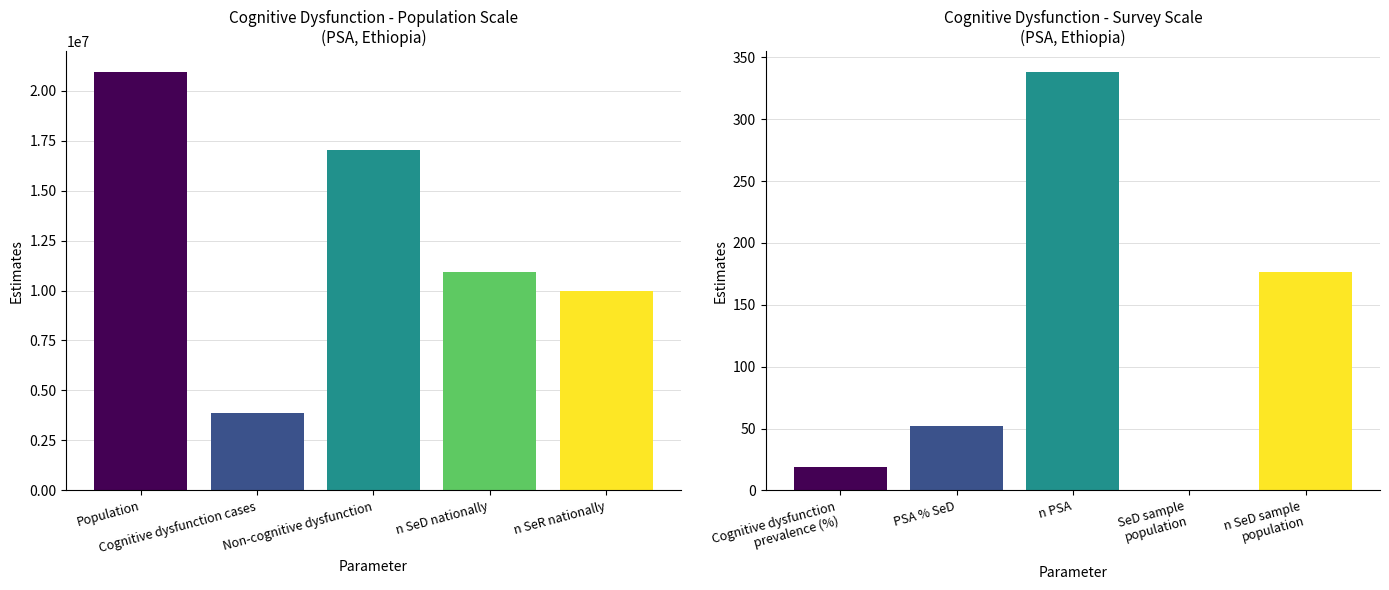

What is the difference between the values at PSA % SeD and n PSA?

285.7